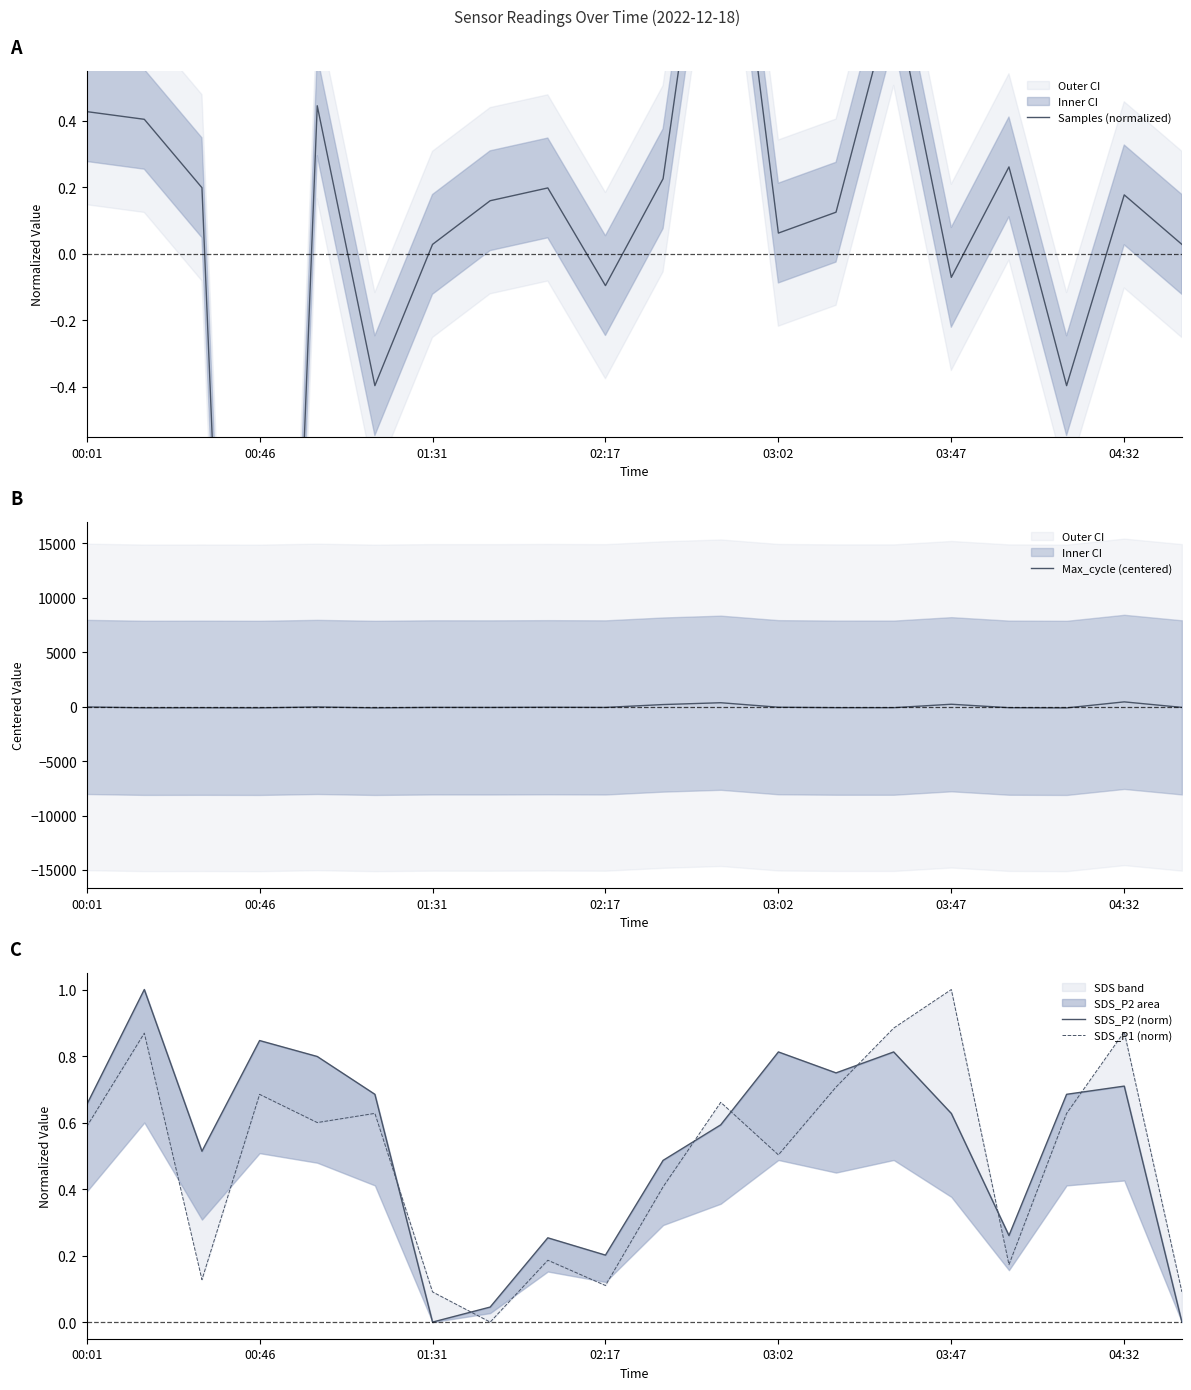

At 03:47, list the series in order from largest to smallest.

Max_cycle (centered), SDS_P1 (norm), SDS_P2 (norm), Samples (normalized)